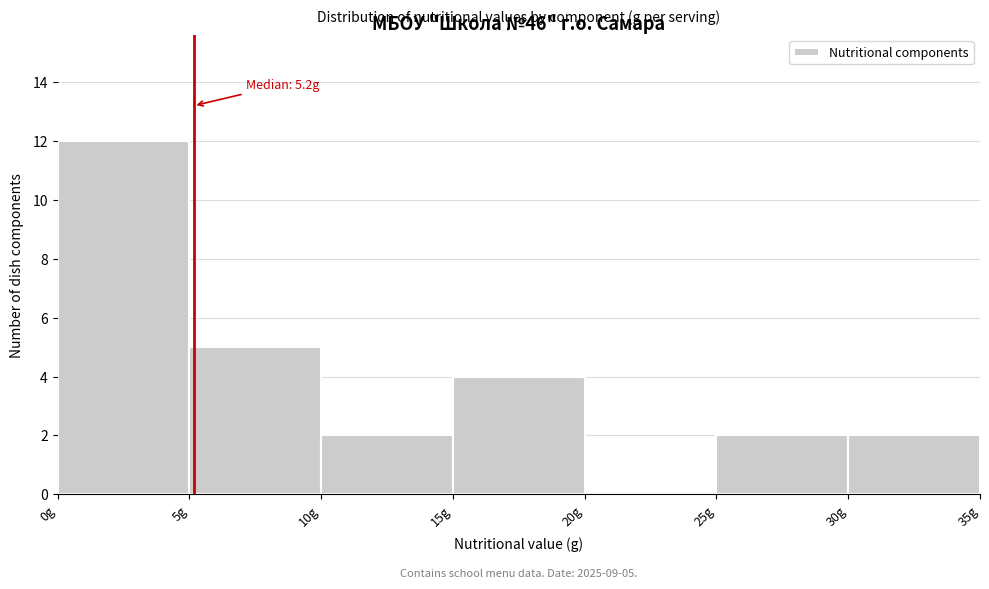

Which range on the x-axis has the tallest bar?

0 to 5